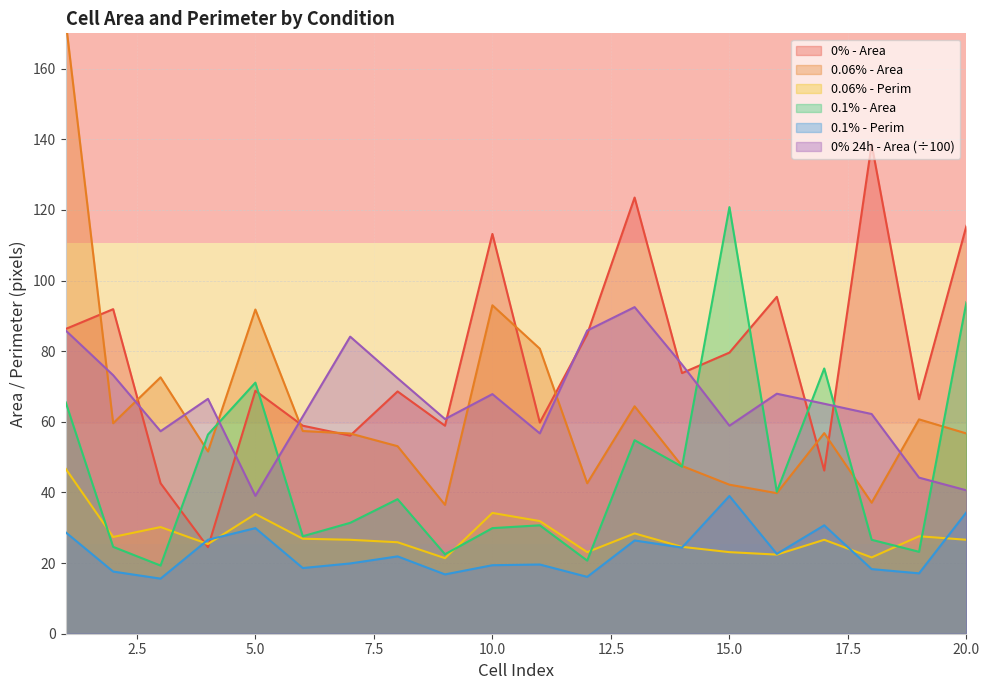

At which category is the sum across all series the highest?

1